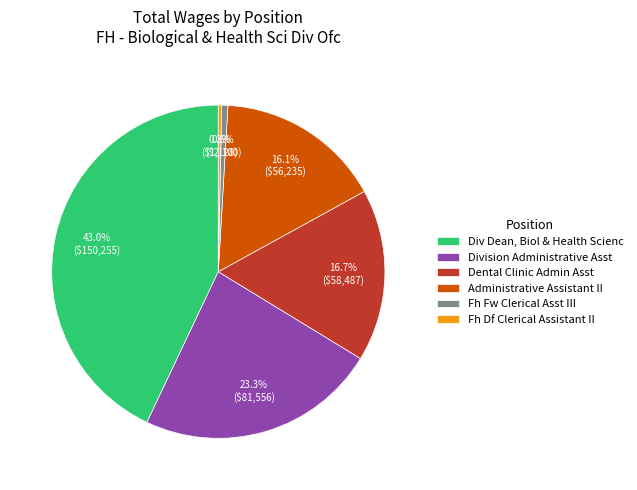

Does Div Dean, Biol & Health Scienc represent more than half of the total?

No